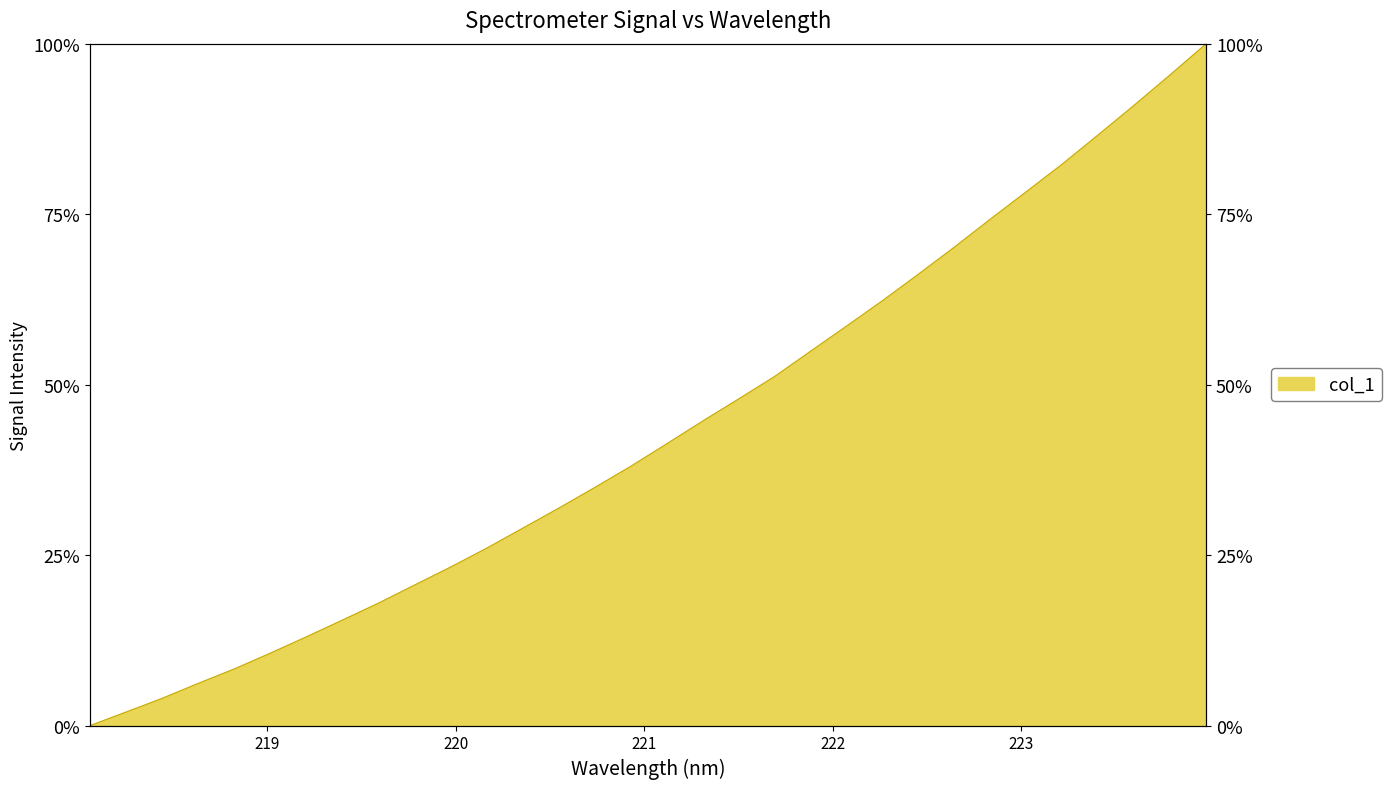

Reading left to right, list all the values displayed in this chart.

0.0	2.0	4.0	6.2	8.3	10.6	13.0	15.5	18.0	20.6	23.2	26.0	28.9	31.9	34.9	38.0	41.3	44.6	47.9	51.2	54.9	58.6	62.3	66.2	70.2	74.3	78.3	82.4	86.7	91.0	95.5	100.0